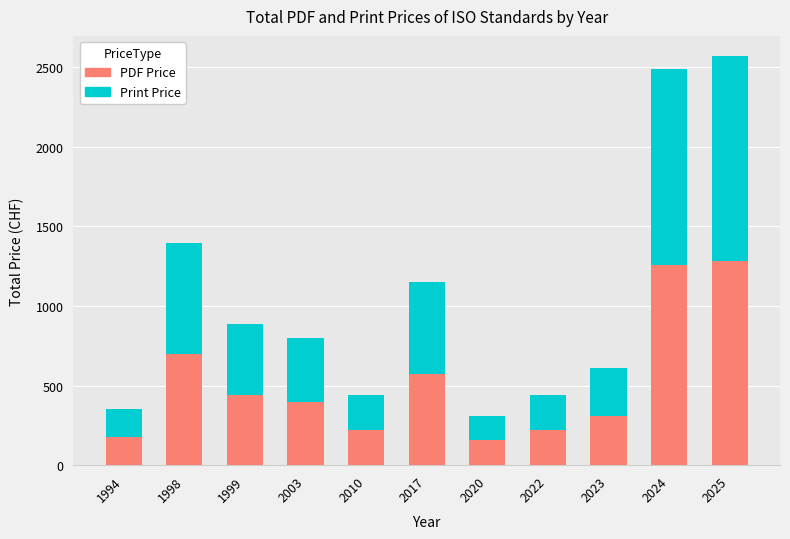

The PDF Price series shows 442 at 1999. True or false?

True